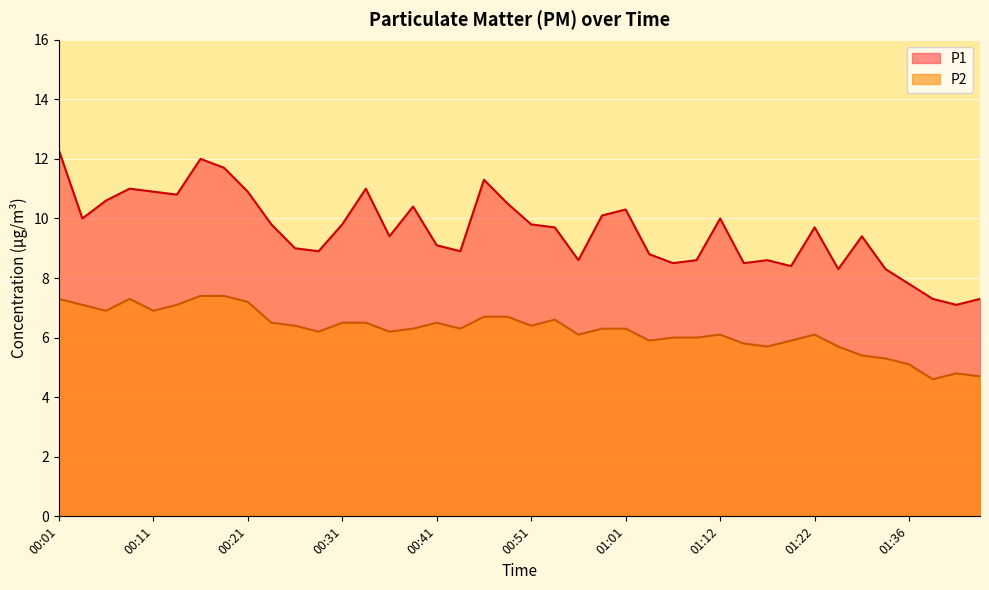

How many lines are shown in the chart?

2